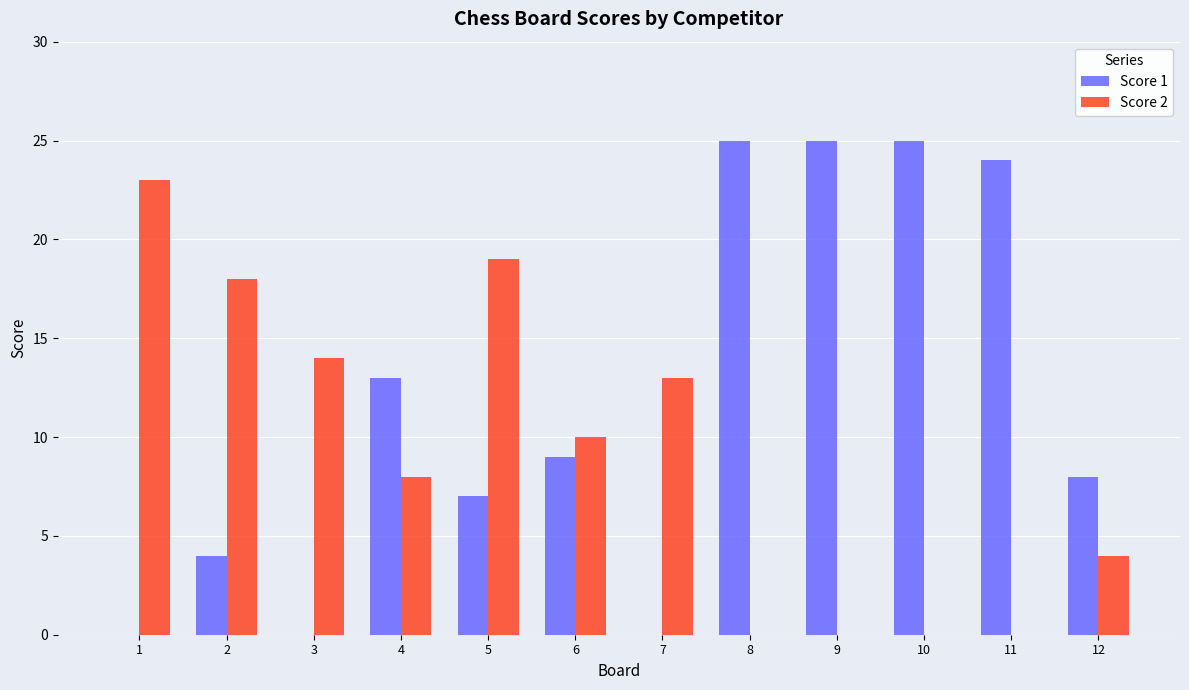

Are the bars grouped side by side (vs. stacked)?

Yes